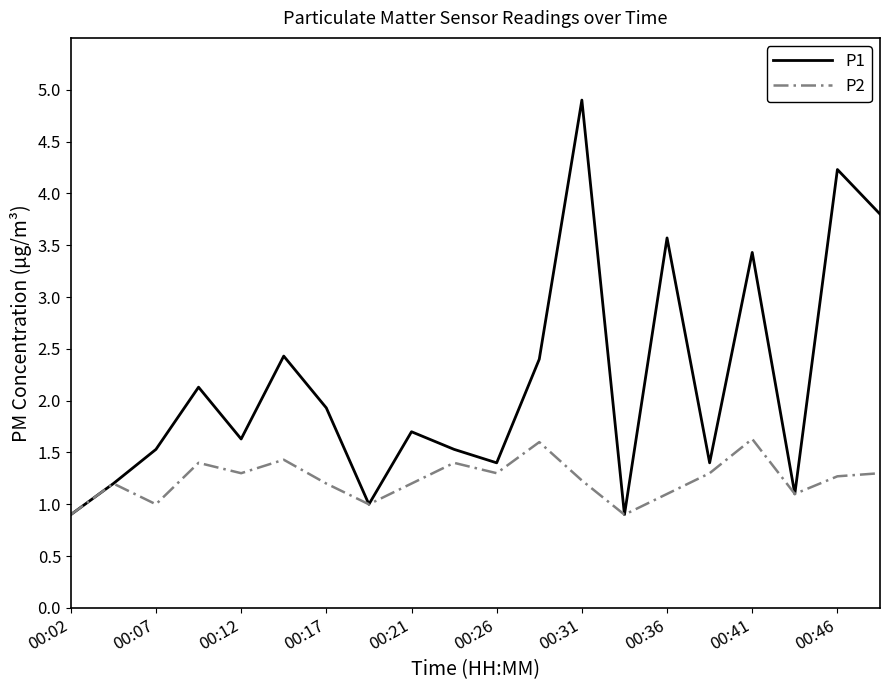

Which series has the largest total across all categories?

P1